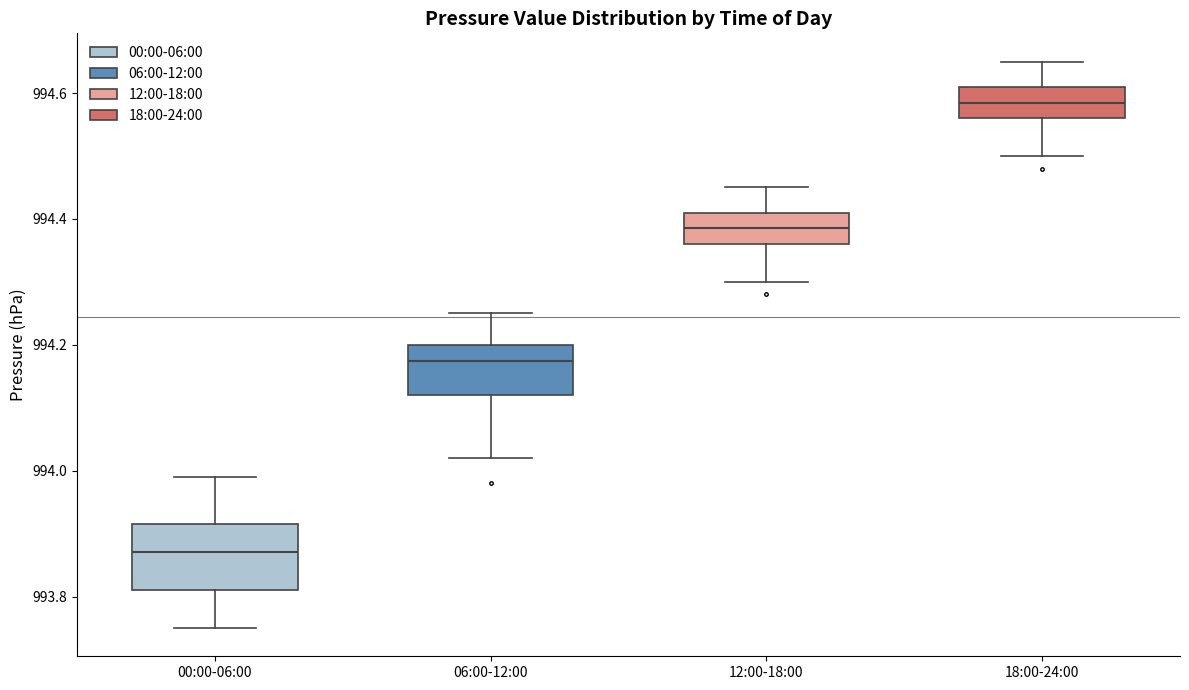

Where is the lower edge of the box for 18:00-24:00 on the y-axis? The values are not printed on the chart, so give them approximately, as read against the axis.

994.56